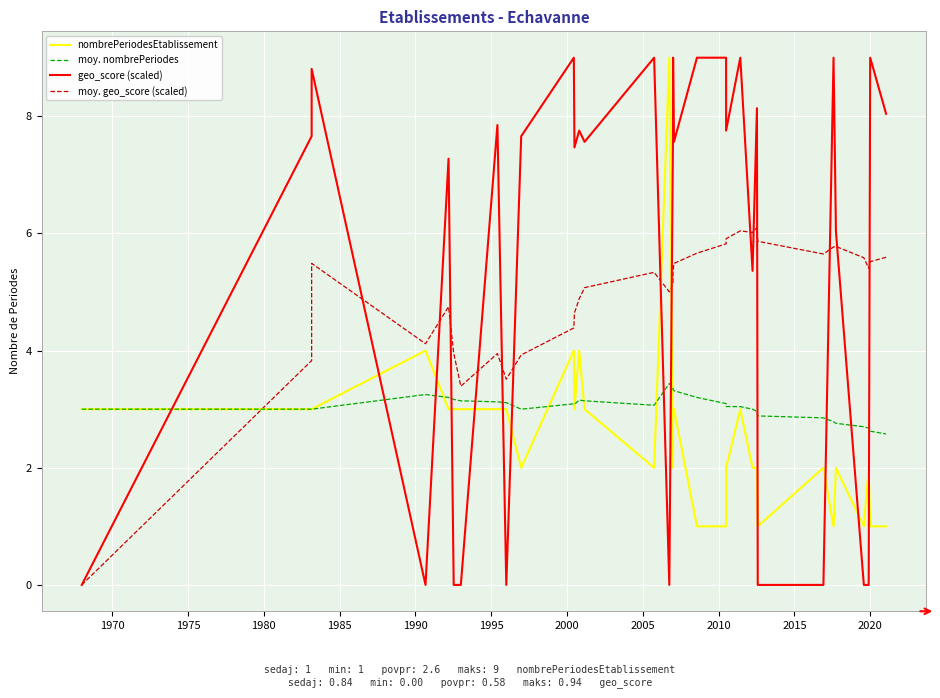

What is the label of the 30th point from the right?

1980